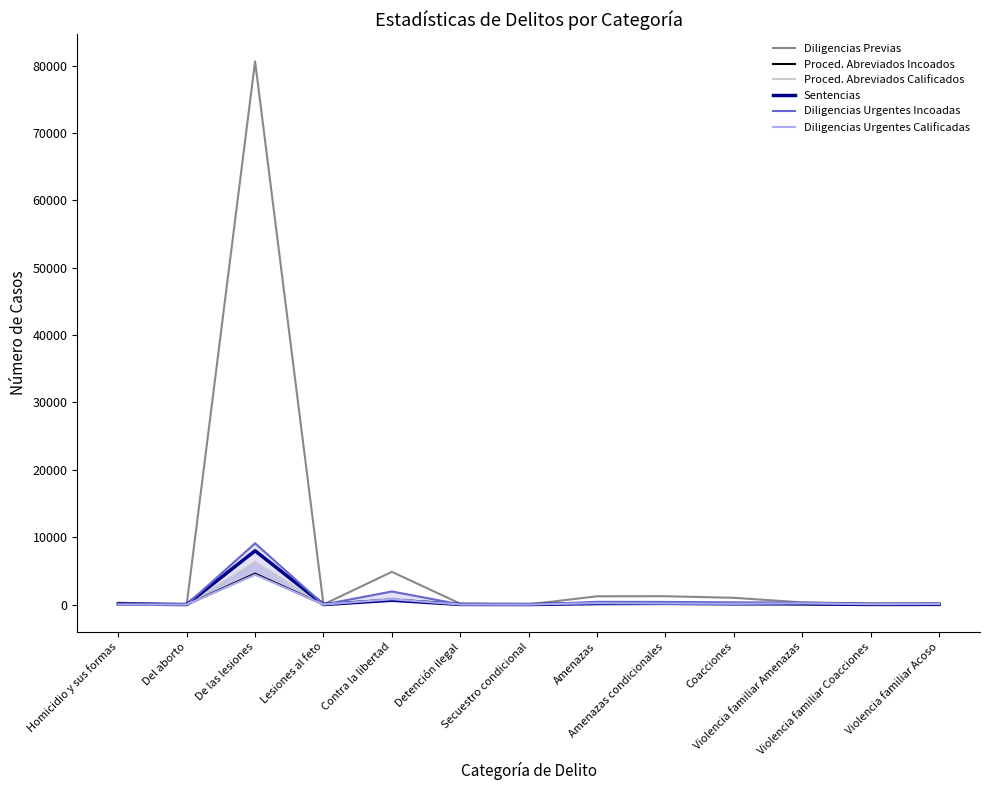

How many data points does each series have?

13